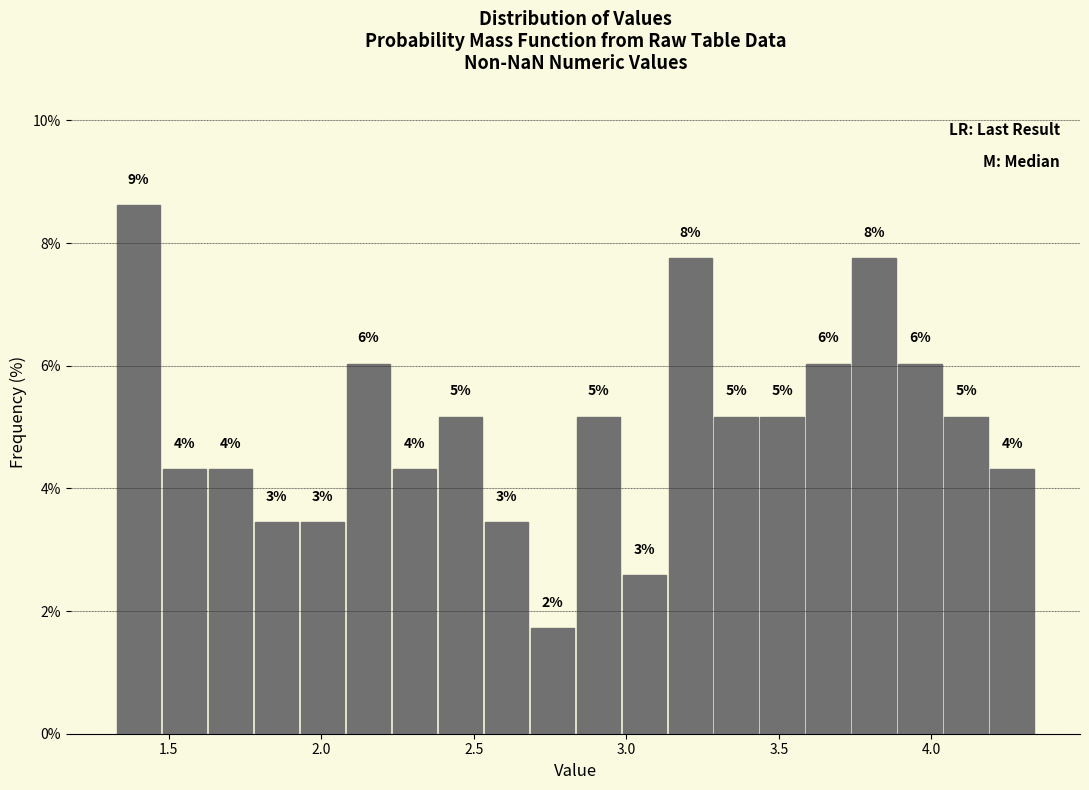

Around what value on the x-axis is the tallest bar? Give the approximate position of its centre, as read against the axis.

1.40